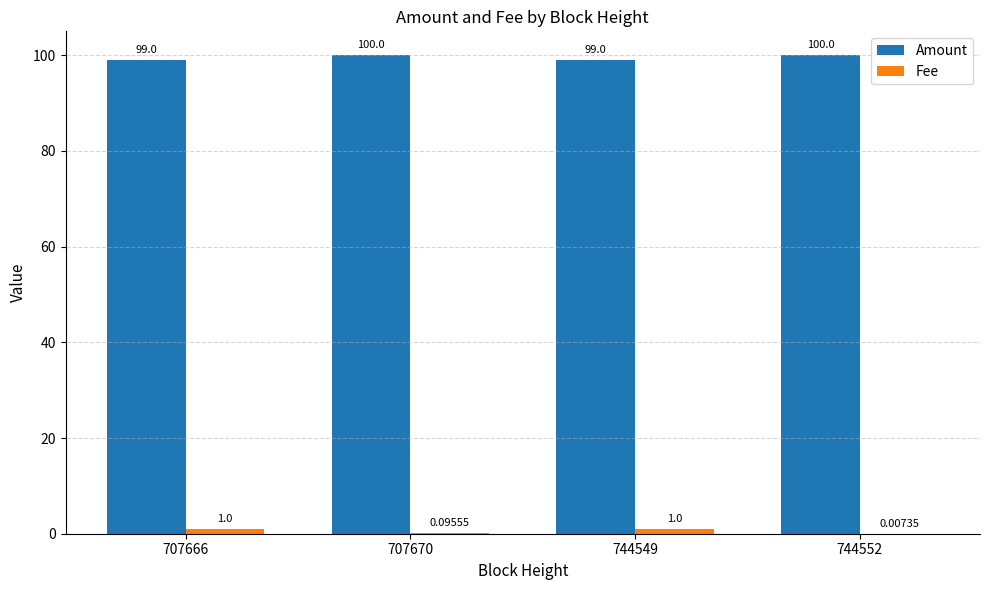

What is the sum of the Amount values at 744552 and 707666?

199.0